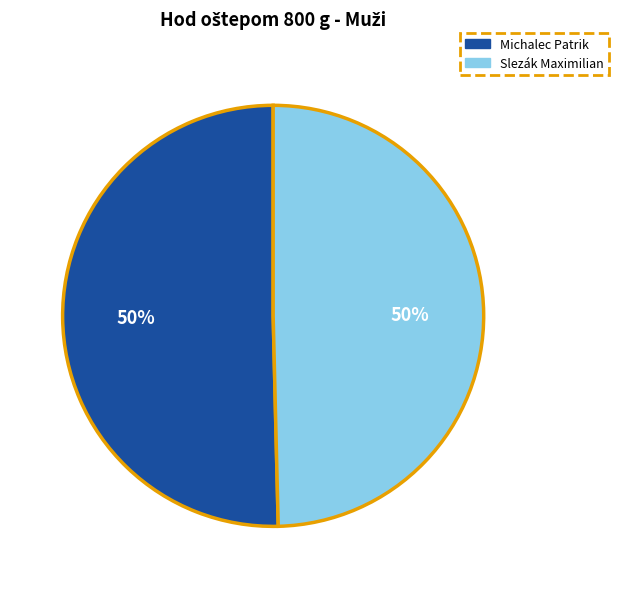

To the nearest percent, what is the combined percentage of Slezák Maximilian and Michalec Patrik?

100%